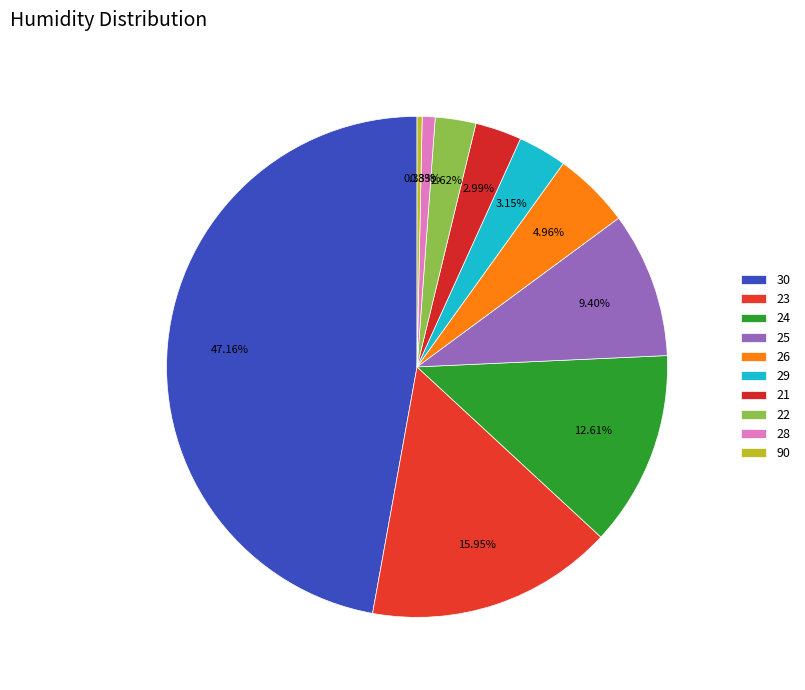

Count the number of slices in the pie.

10